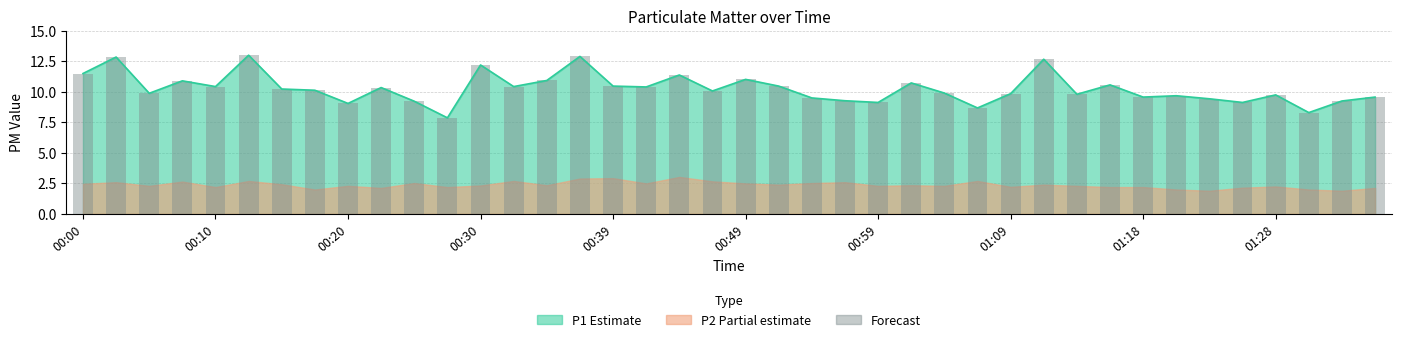

At which label does the data first exceed 10?

00:00